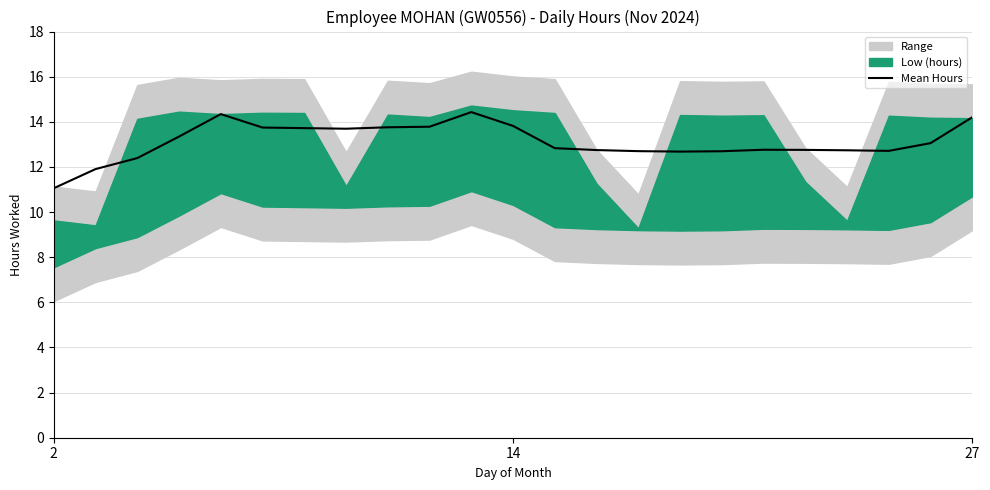

What is the difference between the values at 5 and 19?

1.0